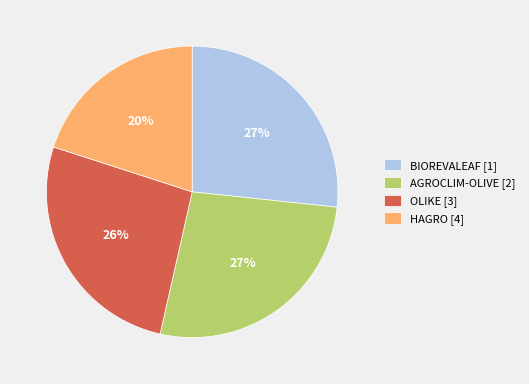

Is OLIKE the majority of the pie?

No